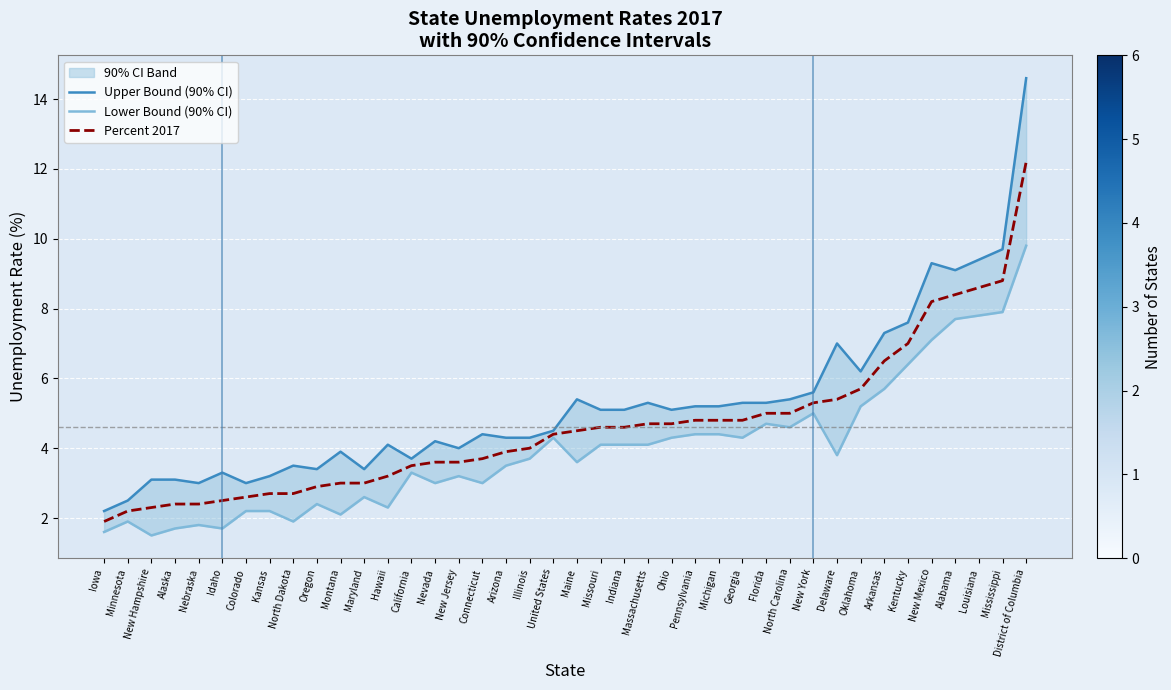

What is the total value across all series at Nevada?

10.8